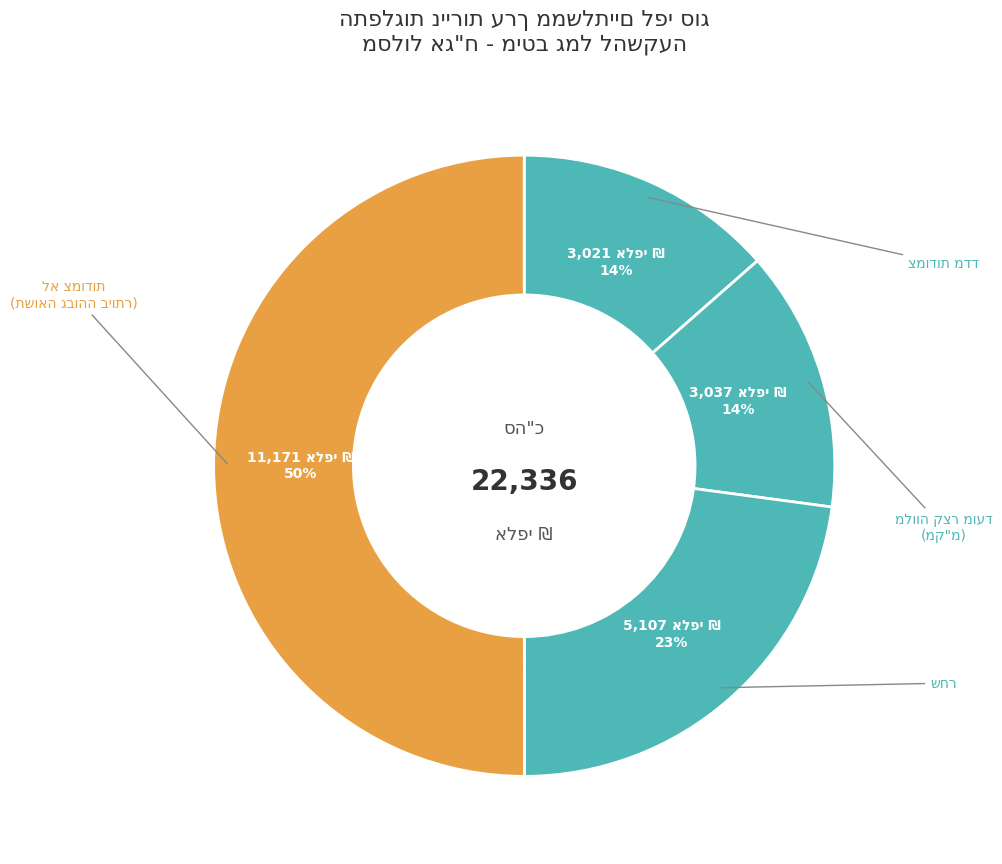

What is the largest slice in the pie chart?

לא צמודות